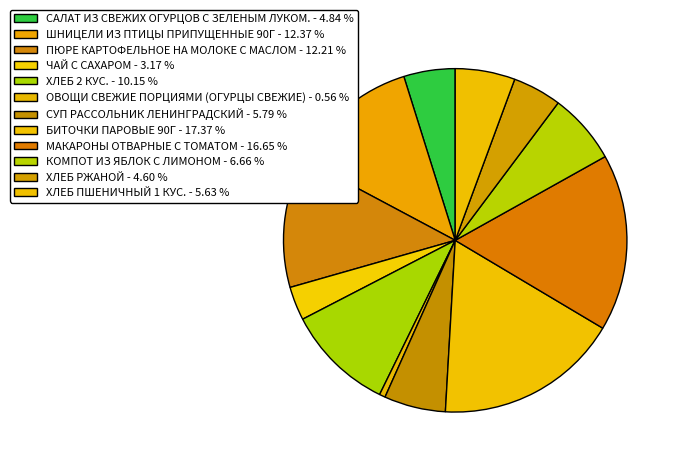

How many segments does this pie chart have?

12